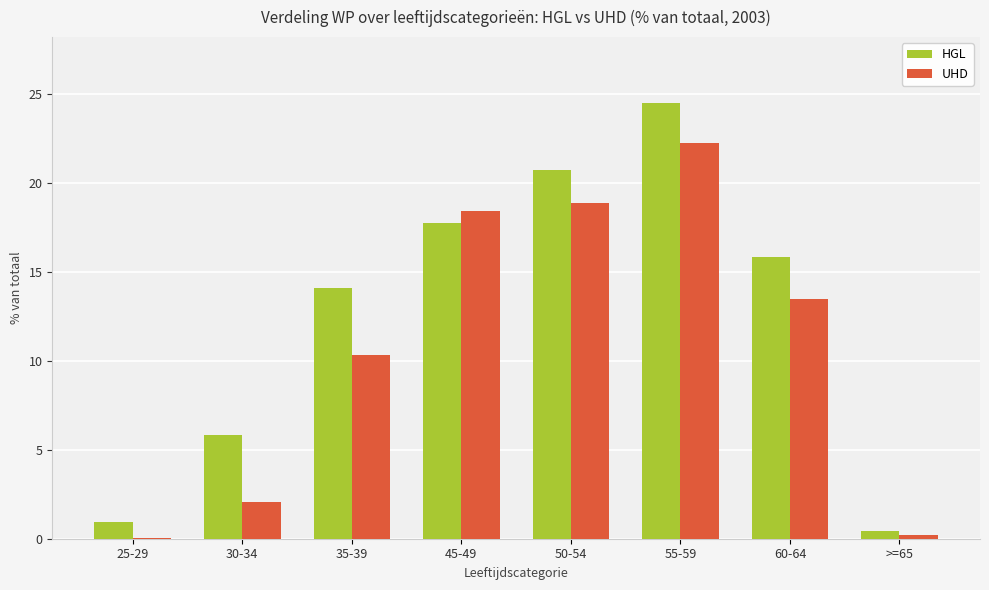

Which series has the largest total across all categories?

HGL